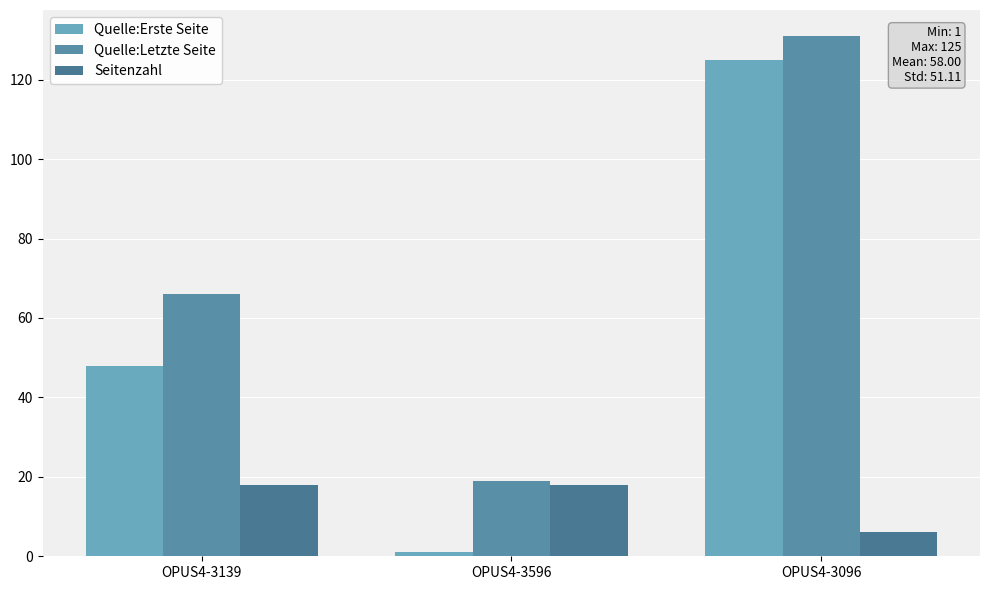

Which category has the highest value across all series?

OPUS4-3096